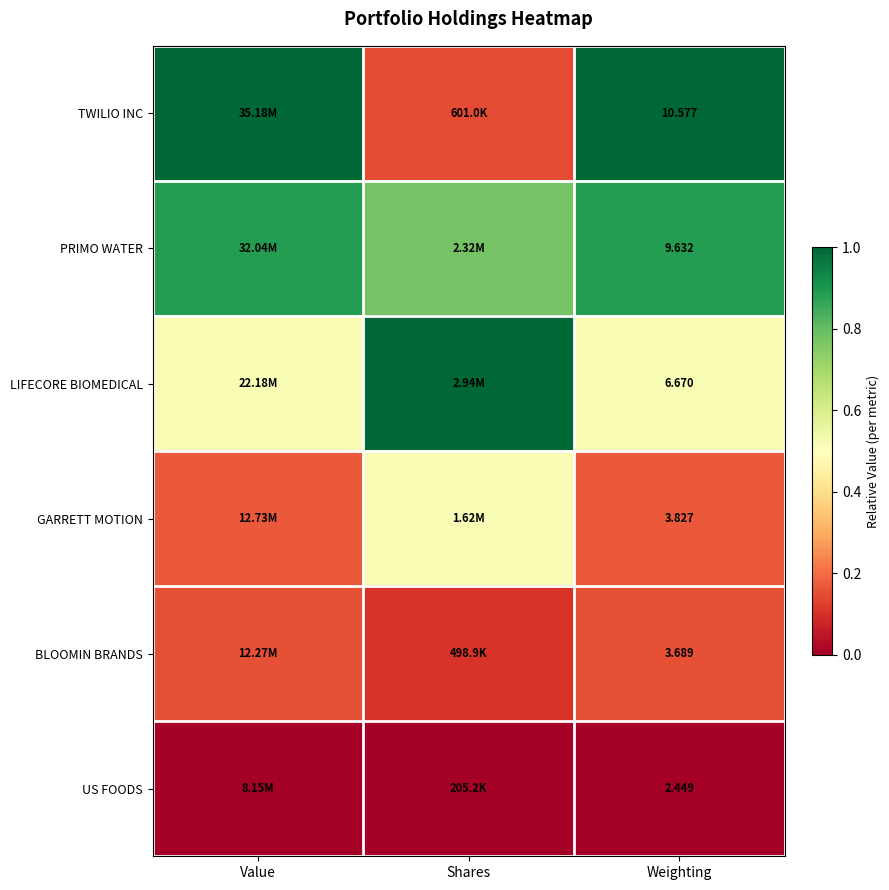

Which label corresponds to the smallest value in the chart?

Value